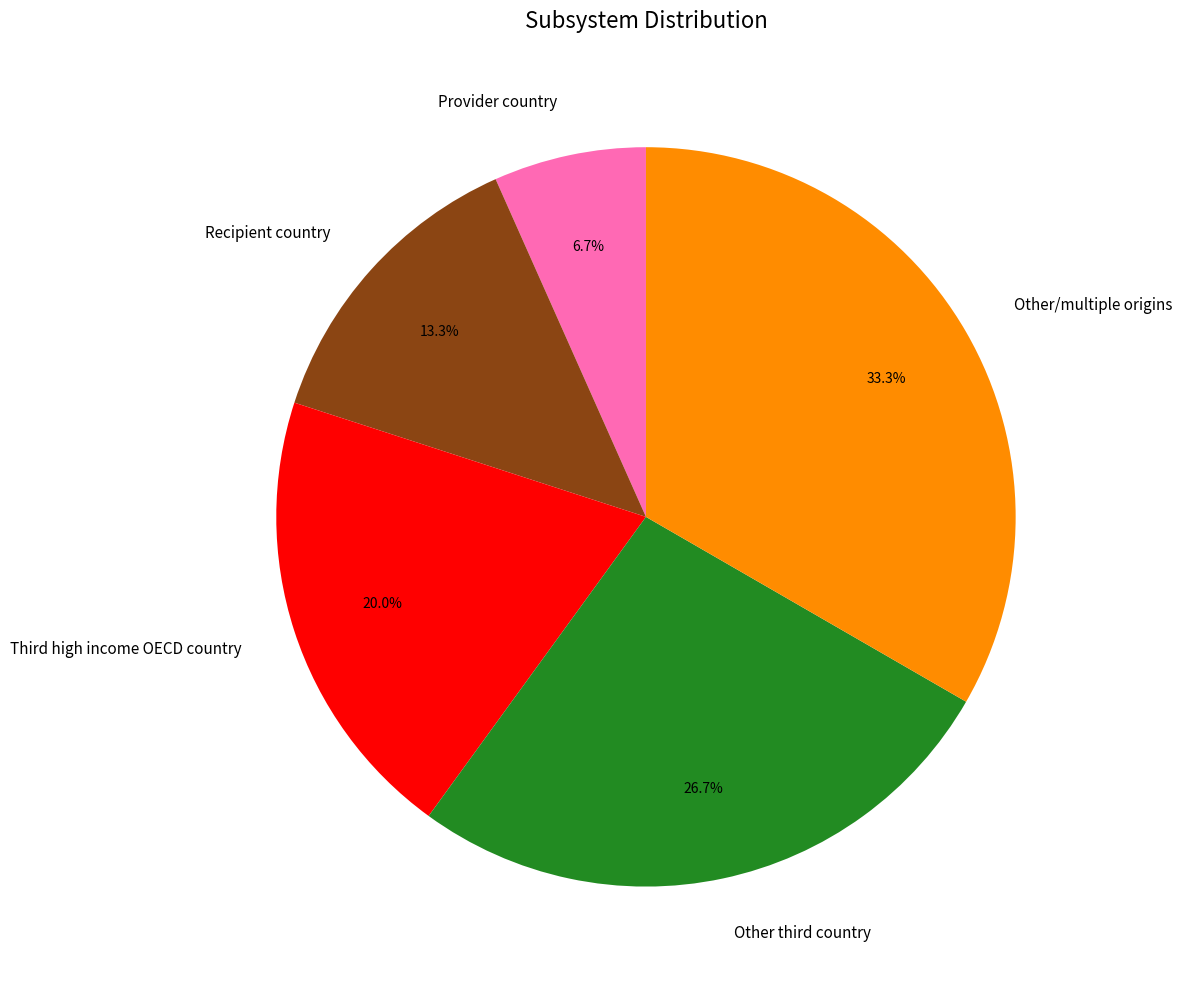

Is there any slice that represents more than half of the pie?

No